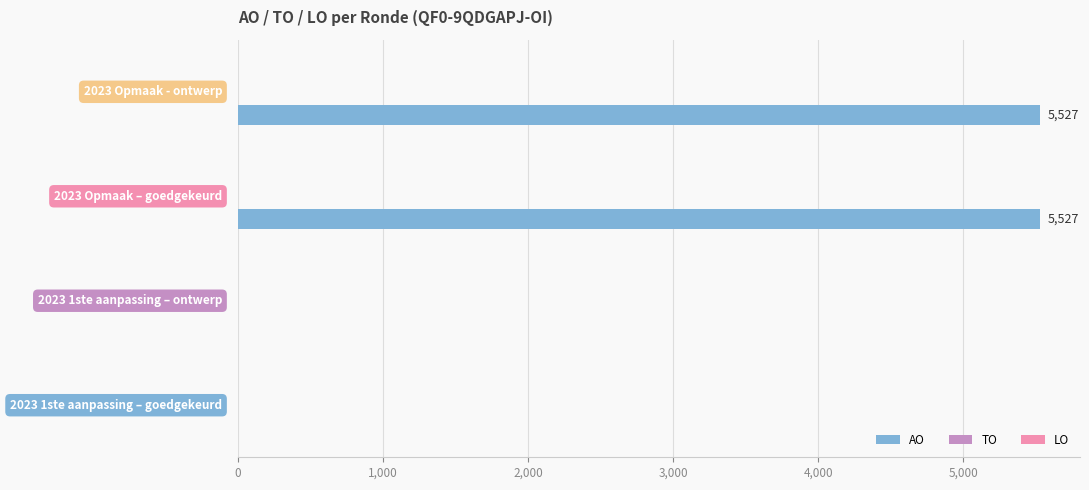

What is the greatest value displayed?

5527